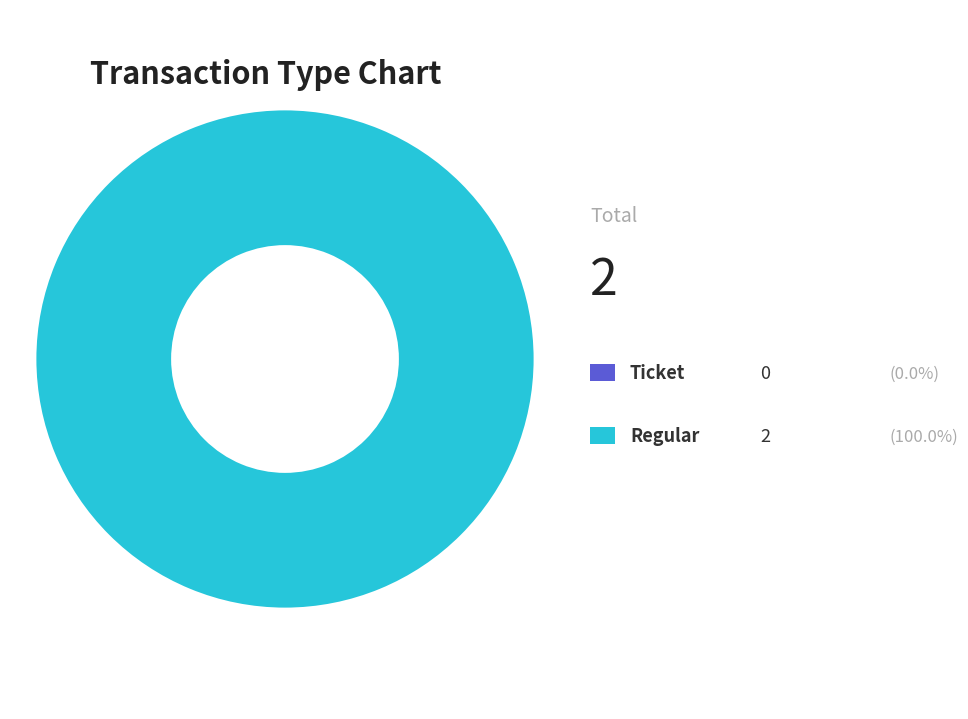

Which category has the biggest portion of the pie?

Regular